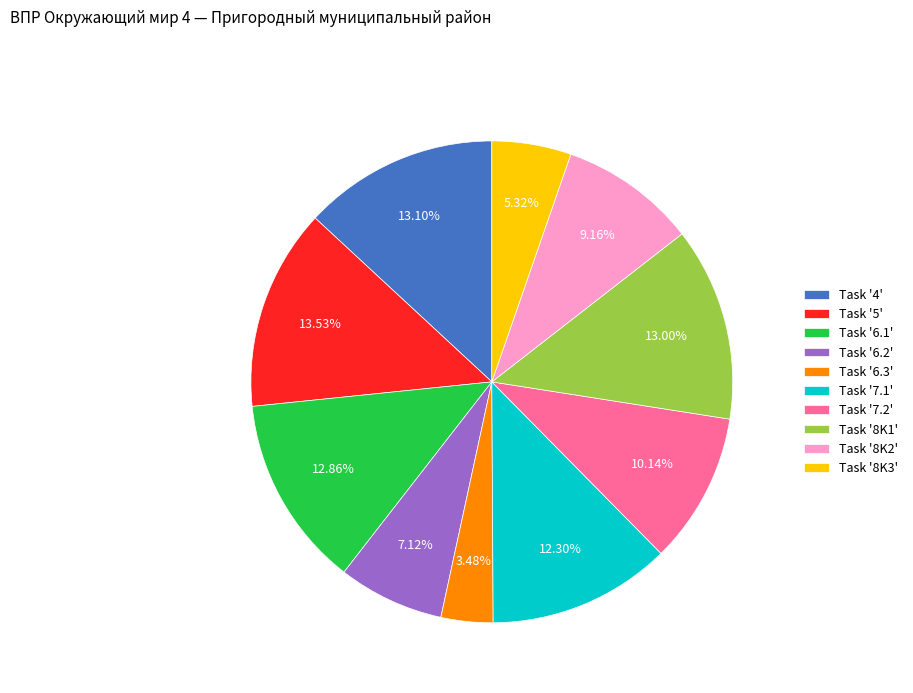

Is the sum of Task '7.2' and Task '8K1' greater than half?

No